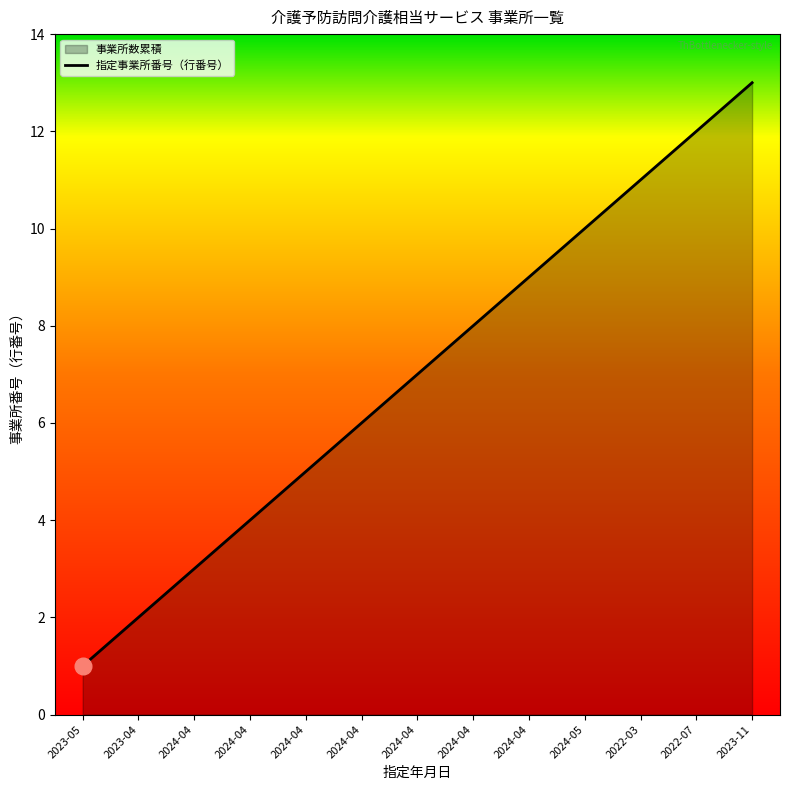

What is the sum of the values at 2024-05 and 2023-11?

23